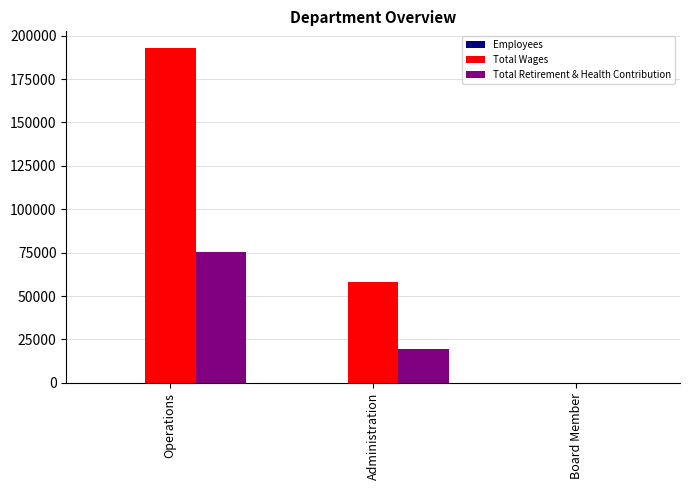

How many groups of bars are there?

3